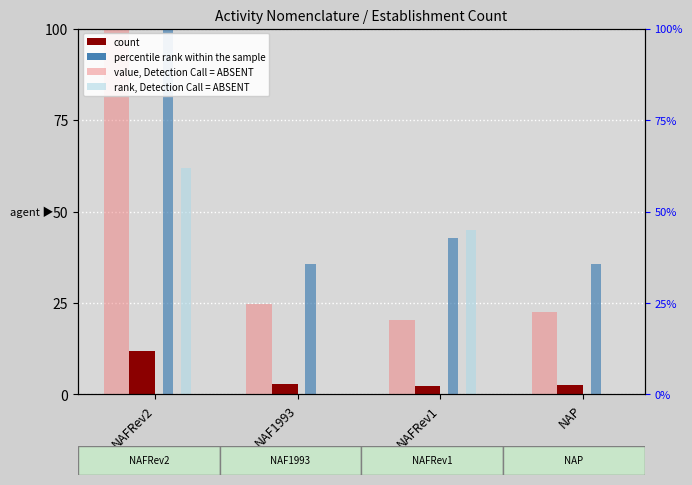

Which label corresponds to the largest value in the chart?

NAFRev2